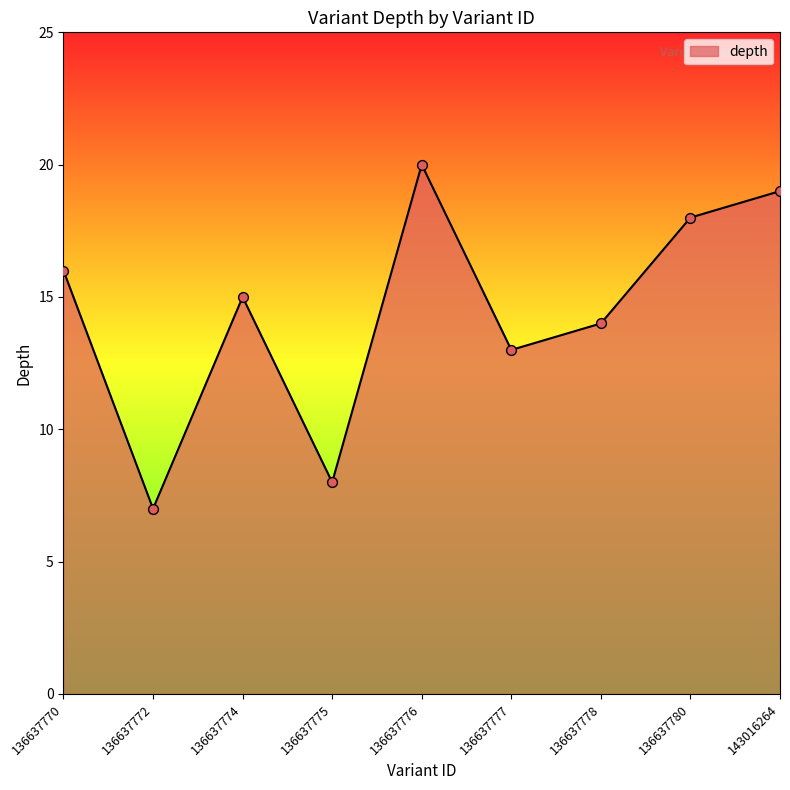

Approximately how many times larger is the value at 136637772 compared to 143016264?

0.4